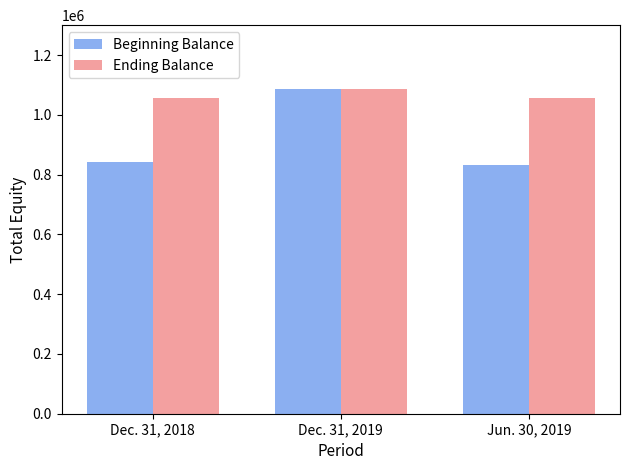

How many groups of bars are there?

3